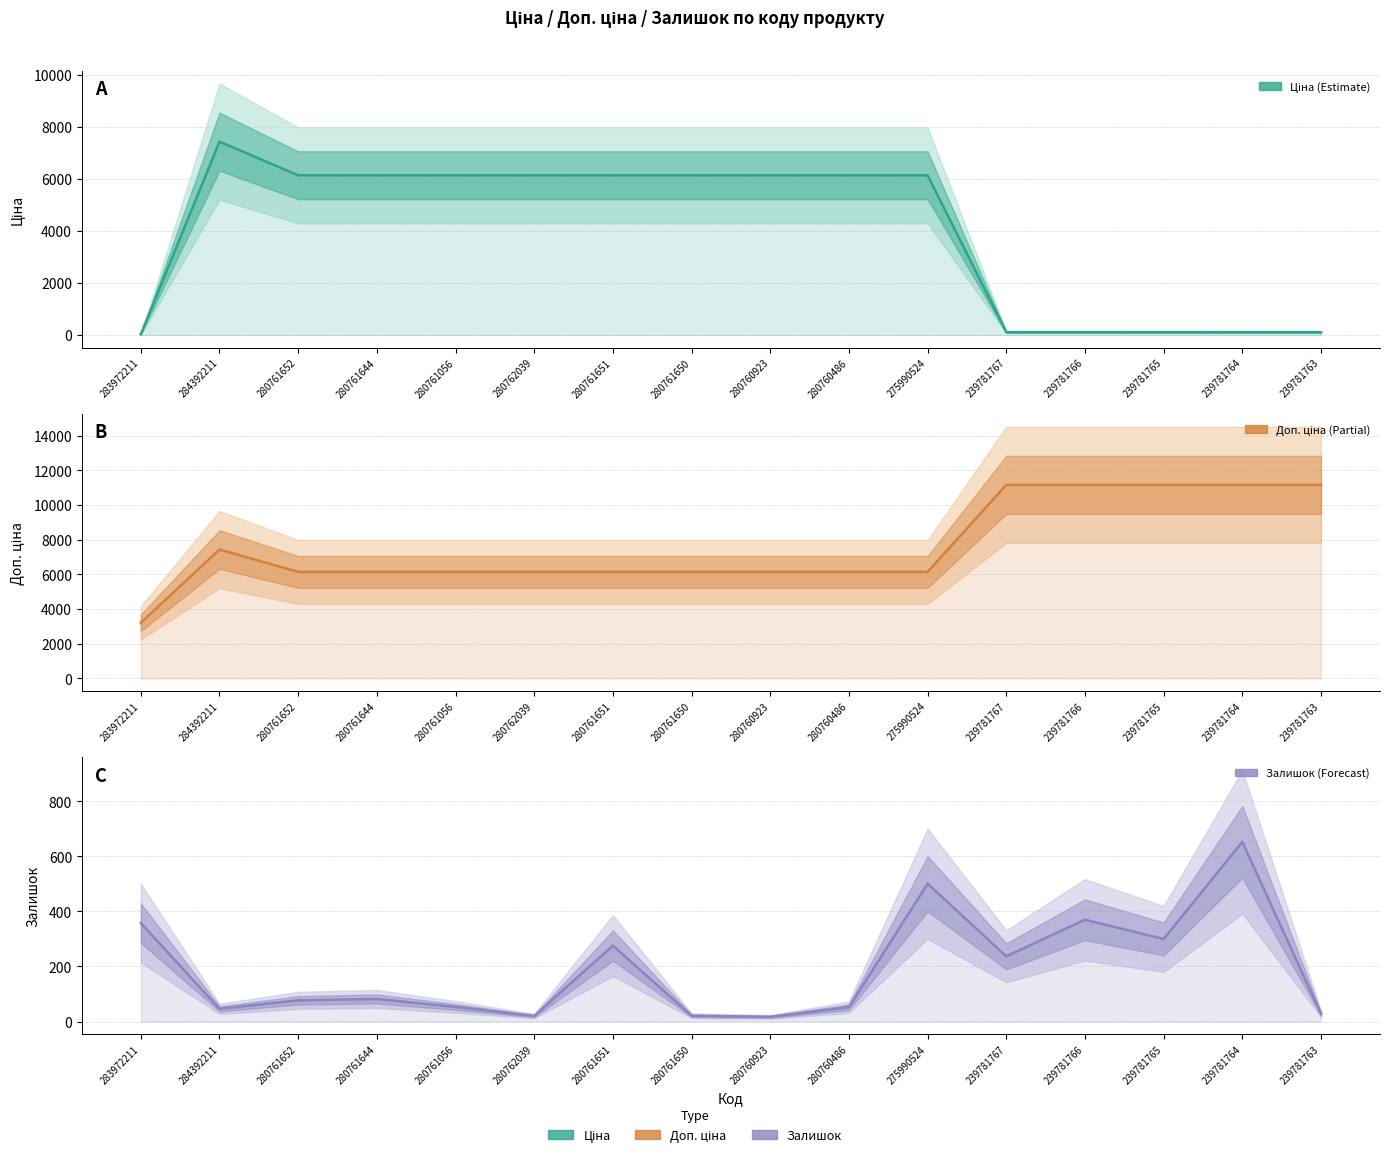

What is the maximum value for Залишок?

653.0